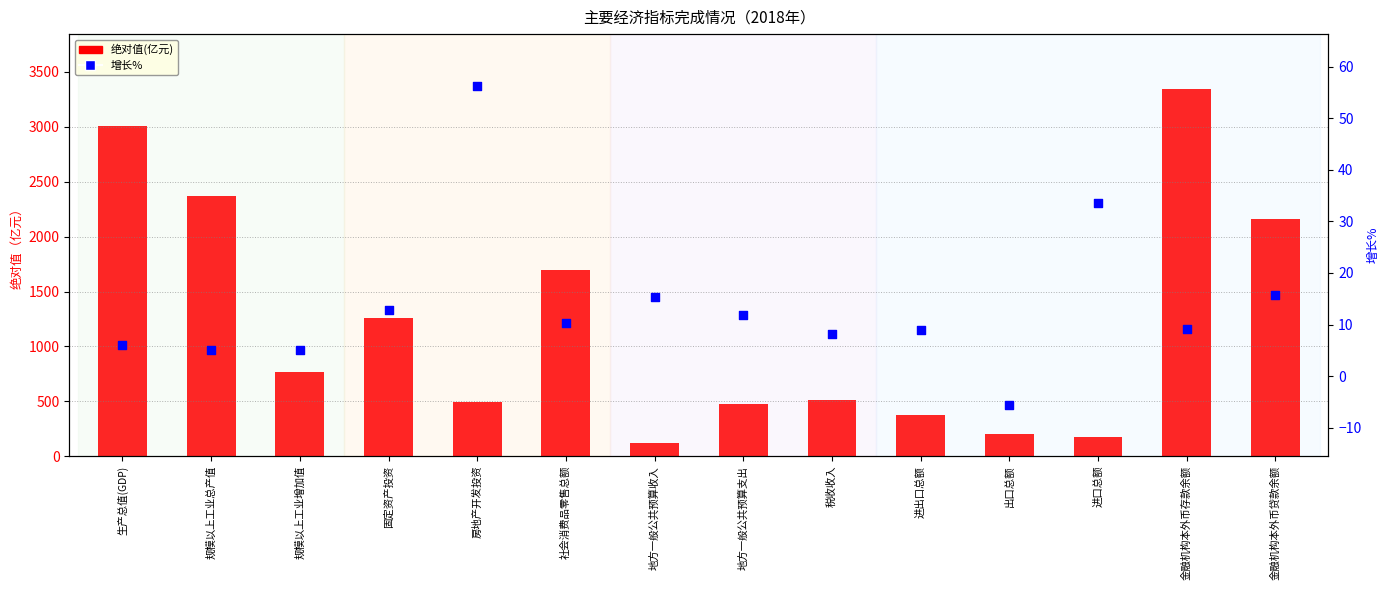

At how many categories does at least one series exceed 1285?

5